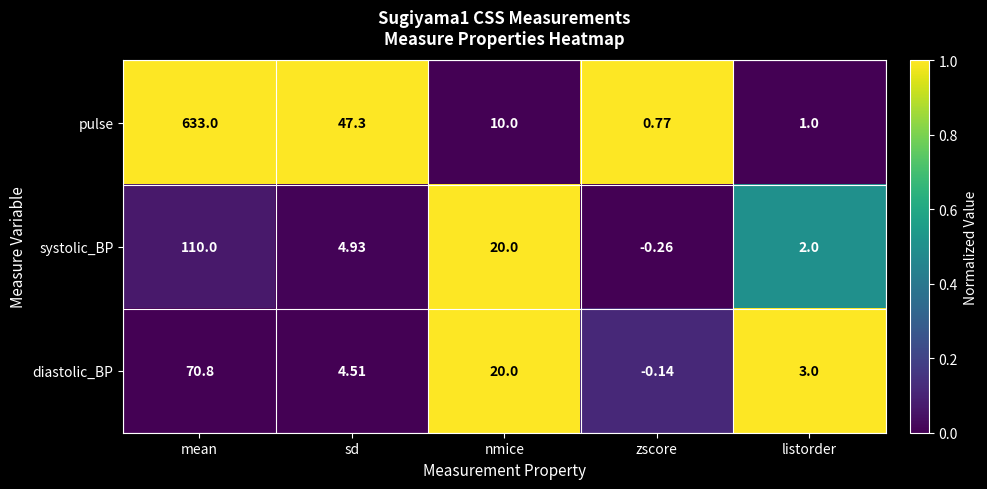

Which category has the highest value in the systolic_BP series?

mean